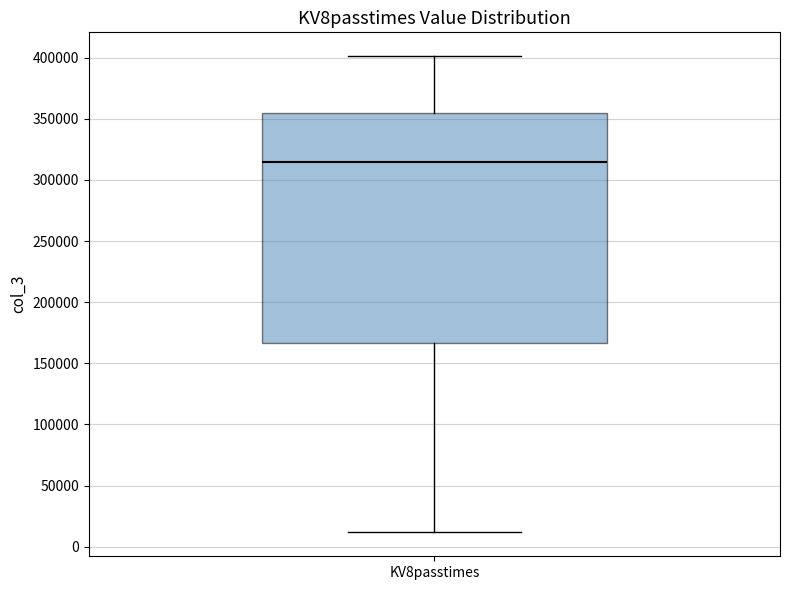

Where does the median line of the box for KV8passtimes sit on the y-axis? The values are not printed on the chart, so give them approximately, as read against the axis.

315000